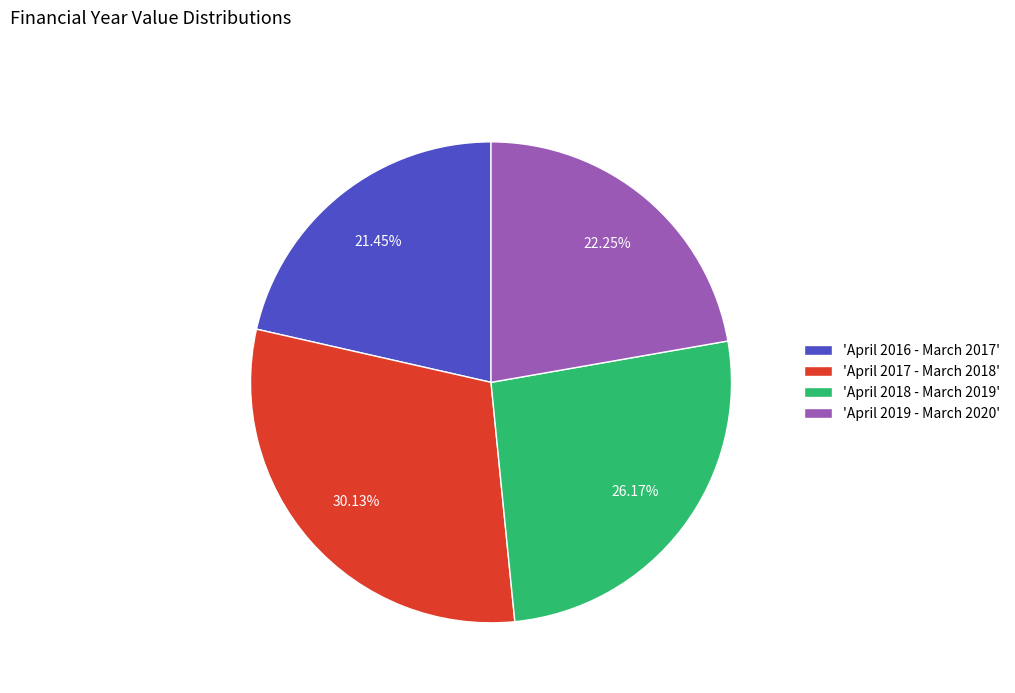

Does 'April 2018 - March 2019' represent more than half of the total?

No